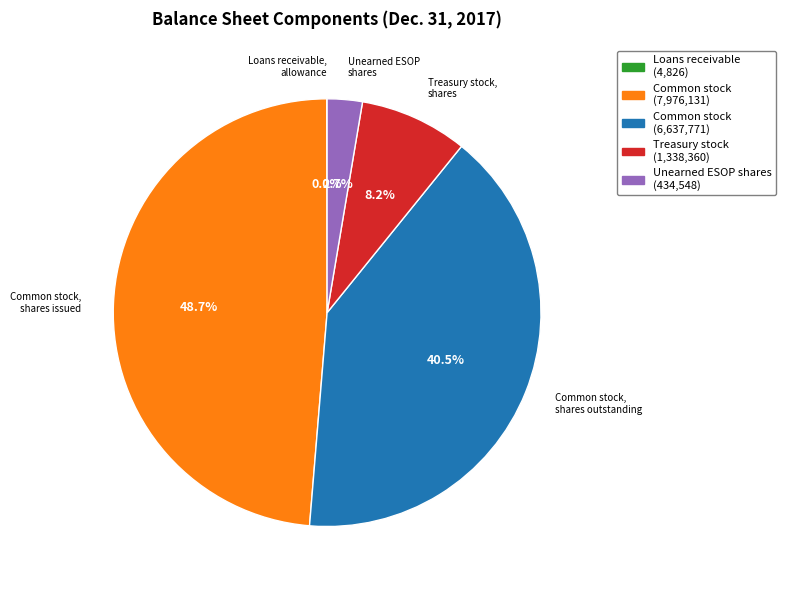

Does any single category account for the majority?

No